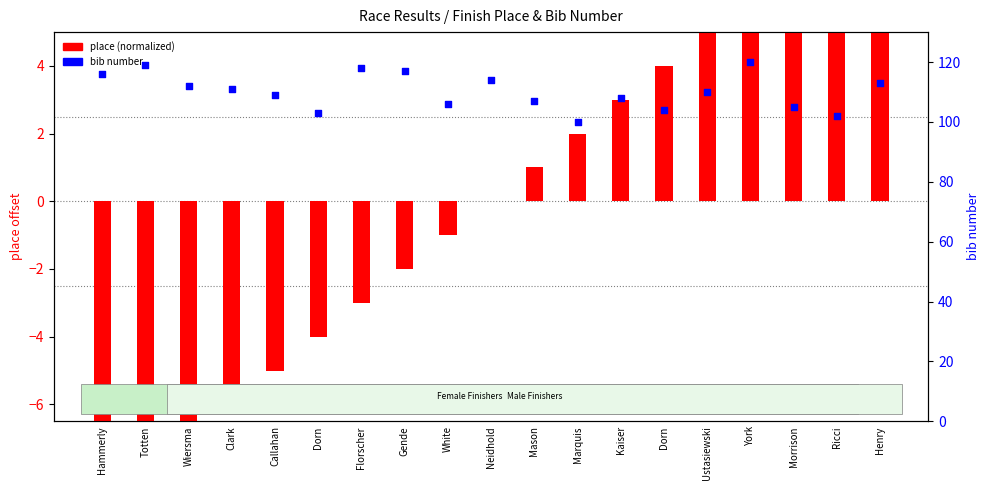

What are all the series names shown in the legend?

place (normalized), bib